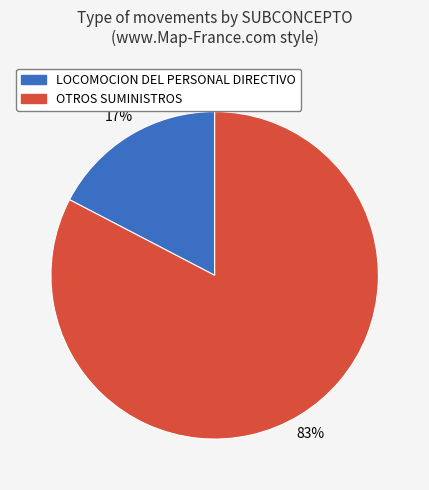

Which has a higher value, LOCOMOCION DEL PERSONAL DIRECTIVO or OTROS SUMINISTROS?

OTROS SUMINISTROS